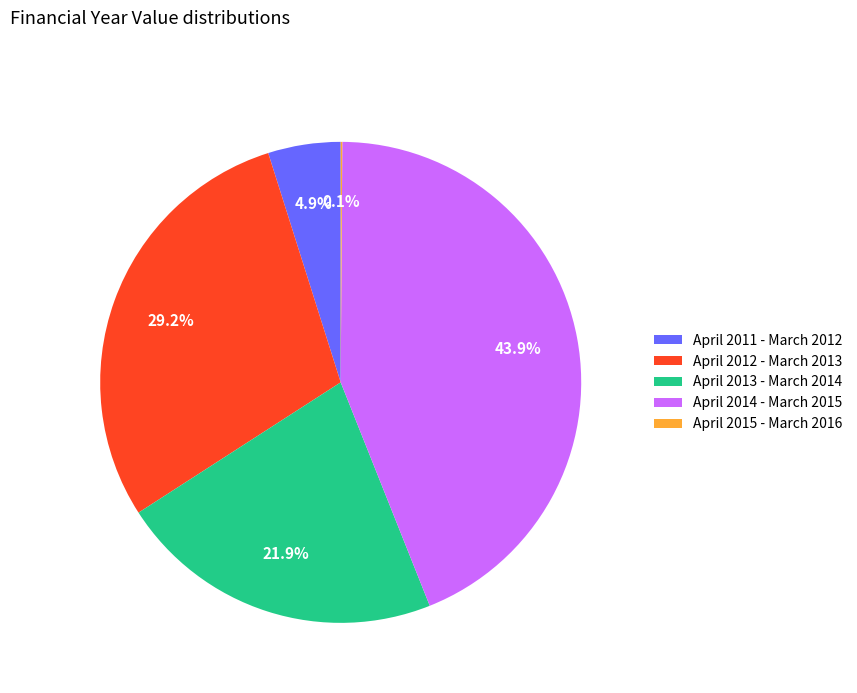

To the nearest percent, what is the difference between the largest and smallest slice percentages?

44%